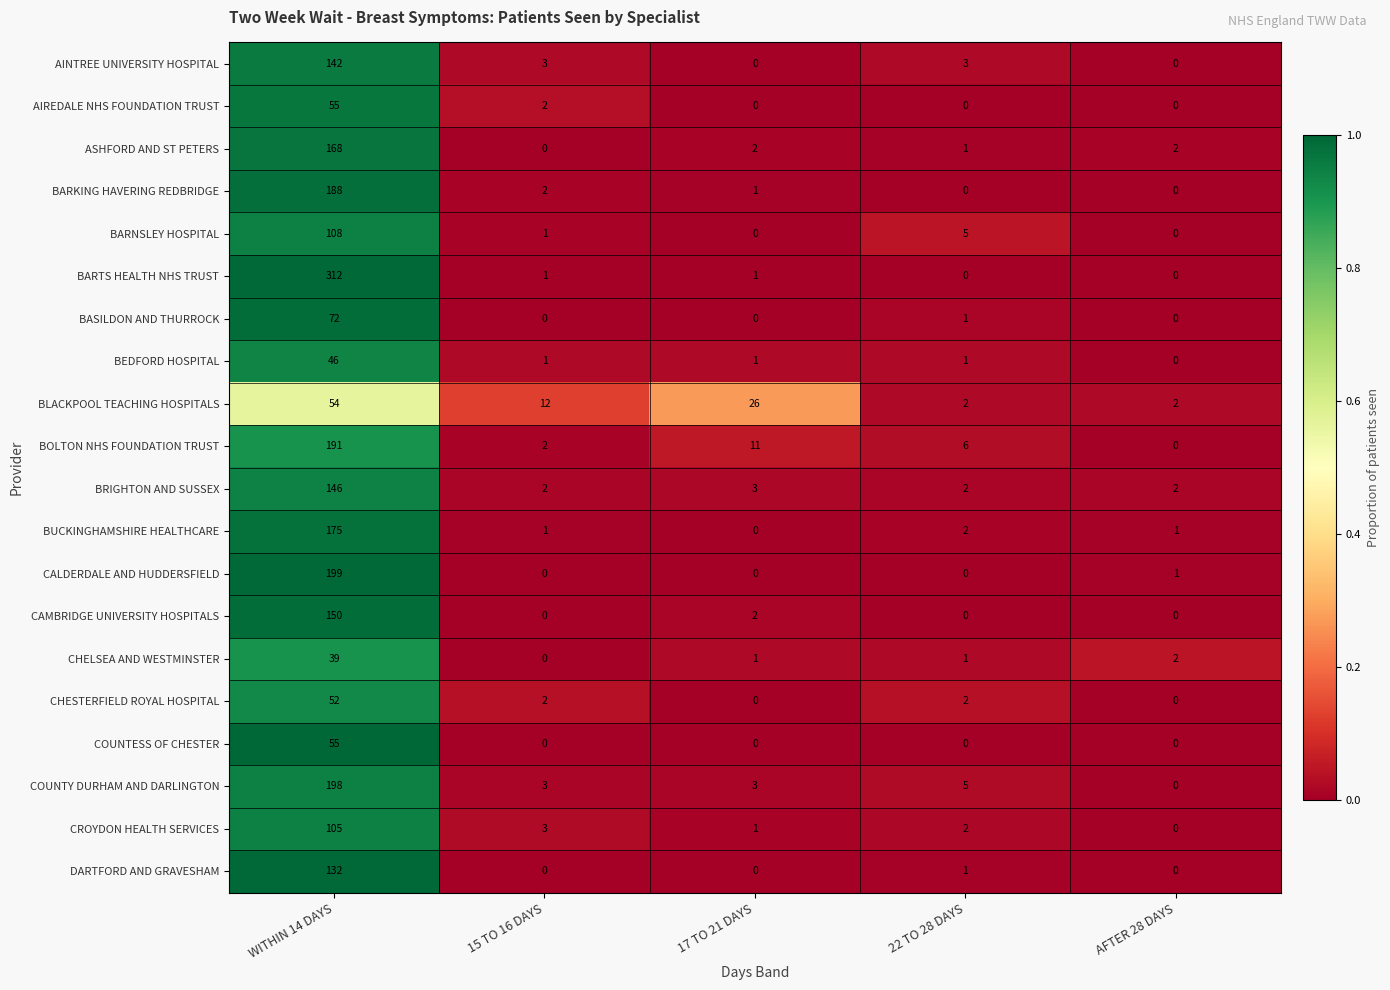

True or false: CROYDON HEALTH SERVICES has a value of 105 at WITHIN 14 DAYS.

True